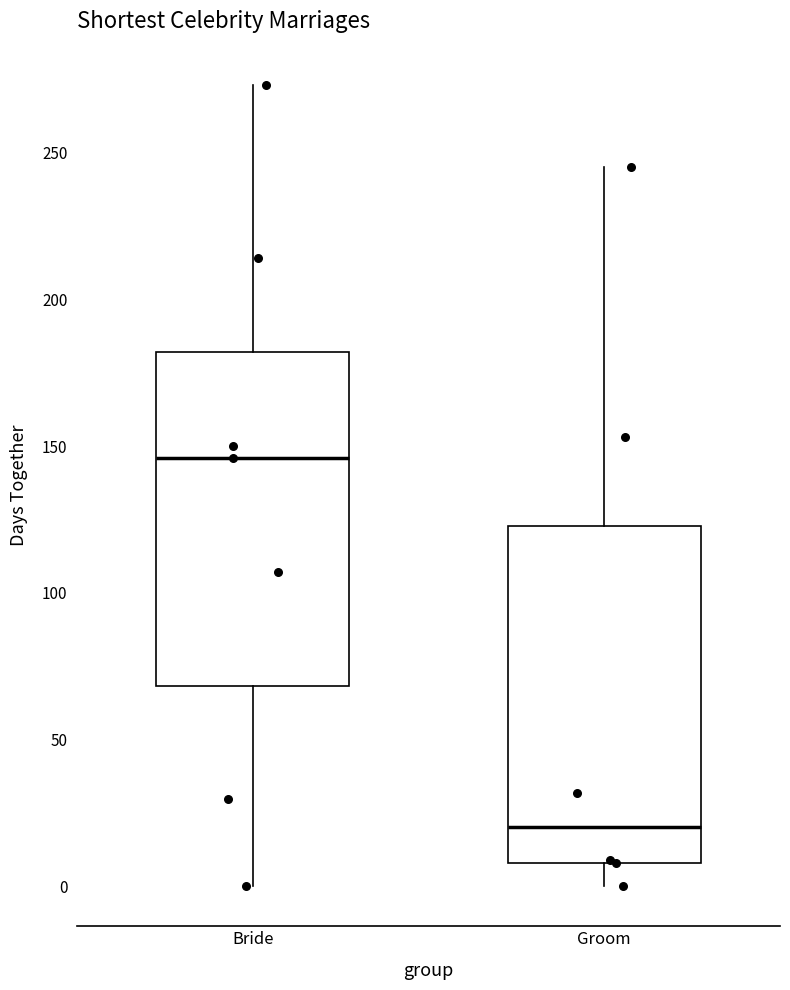

Reading left to right, read every box against the y-axis: the position of its median line, the range the box covers, and the ends of its whiskers. The values are not printed on the chart, so give them approximately, as read against the axis.

Bride: median 145, box 70 to 180, whiskers 0 to 275
Groom: median 20, box 10 to 125, whiskers 0 to 245